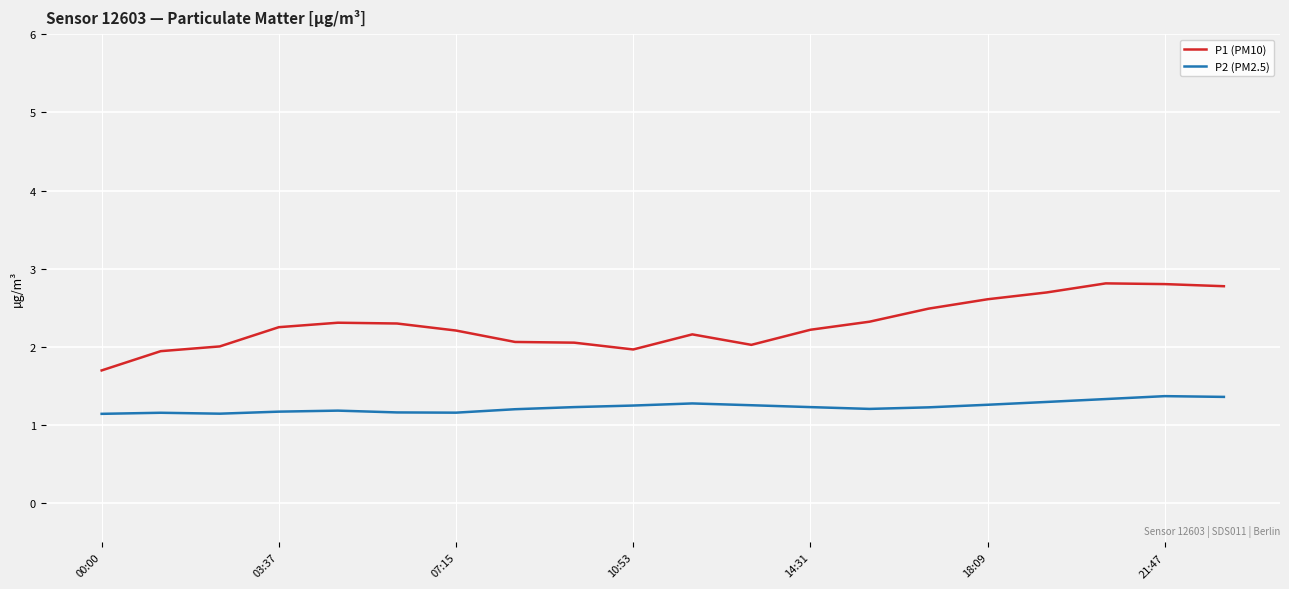

Rank the series by their maximum value, from highest to lowest.

P1 (PM10), P2 (PM2.5)